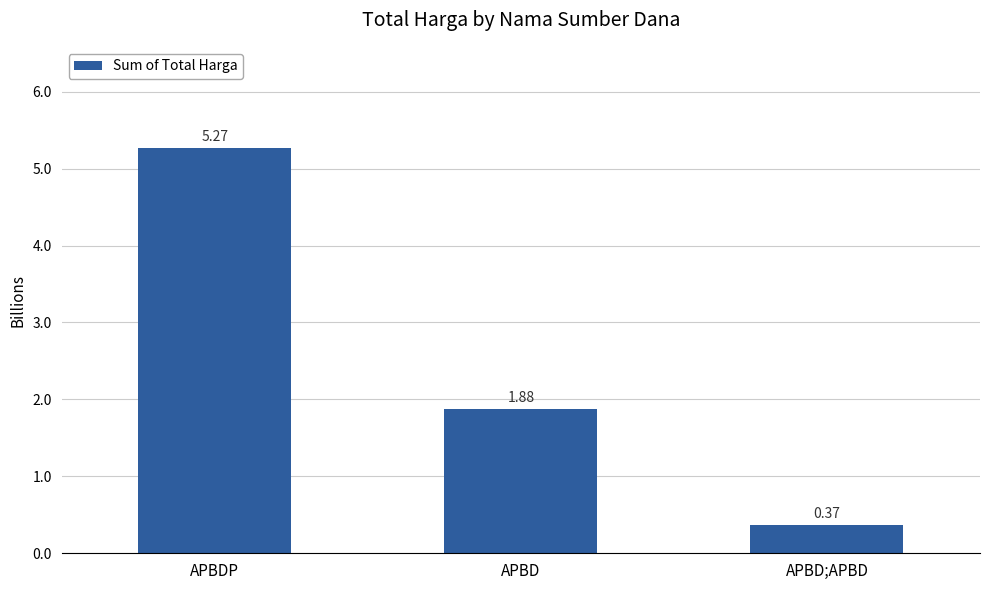

Rank the categories by value from highest to lowest.

APBDP, APBD, APBD;APBD